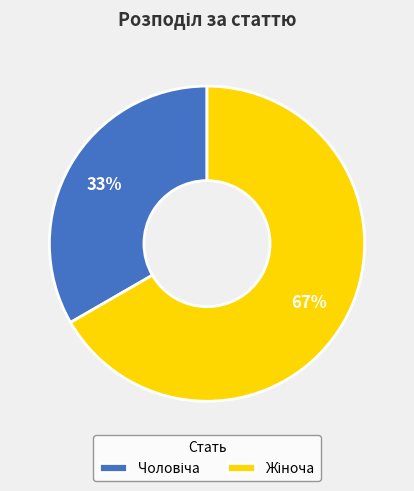

Is there a majority slice in this chart?

Yes